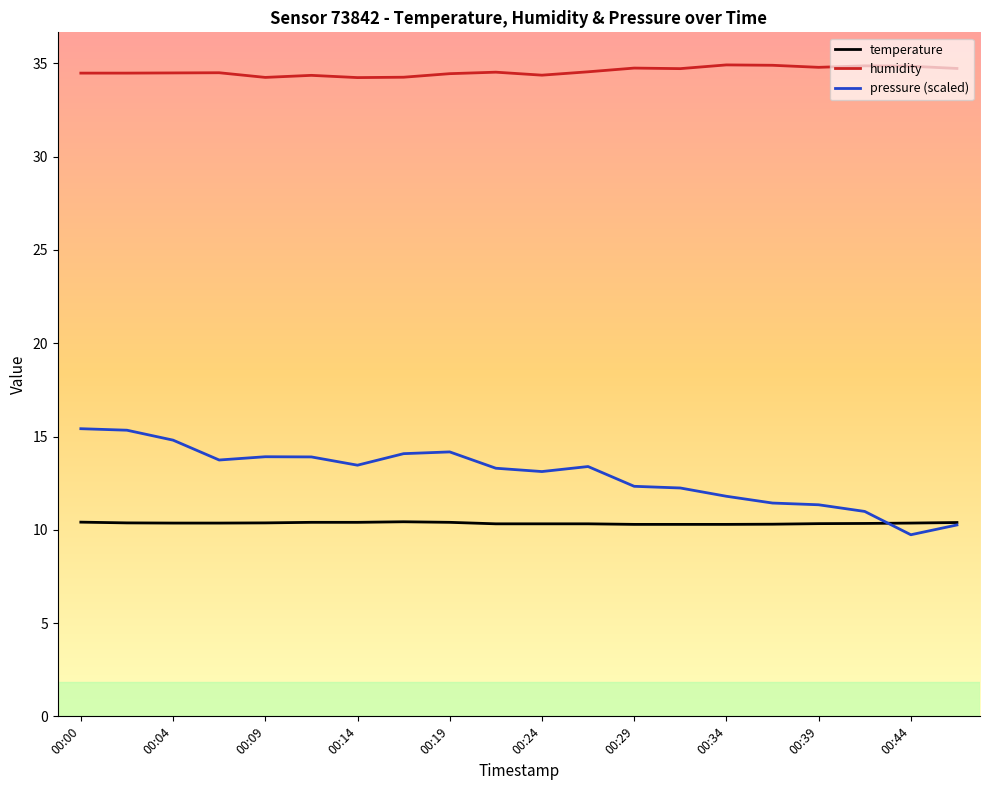

Which series has the widest spread of values?

pressure (scaled)